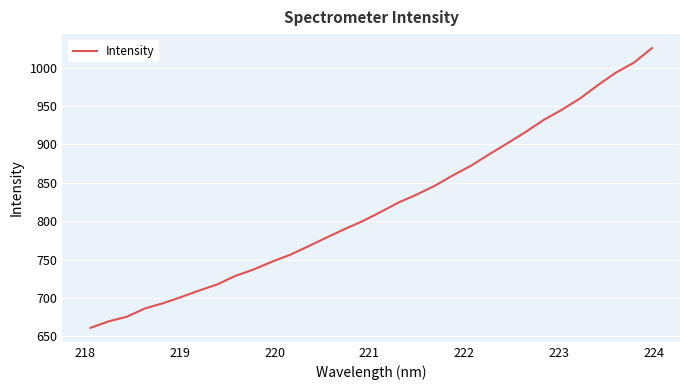

What is the smallest value displayed?

661.1